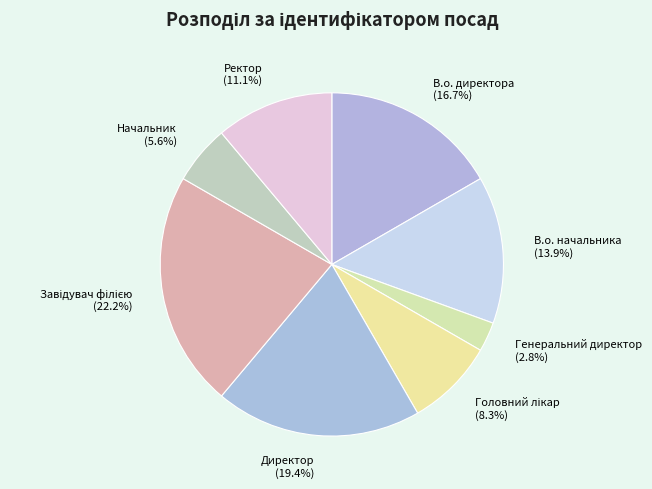

Count the number of slices in the pie.

8